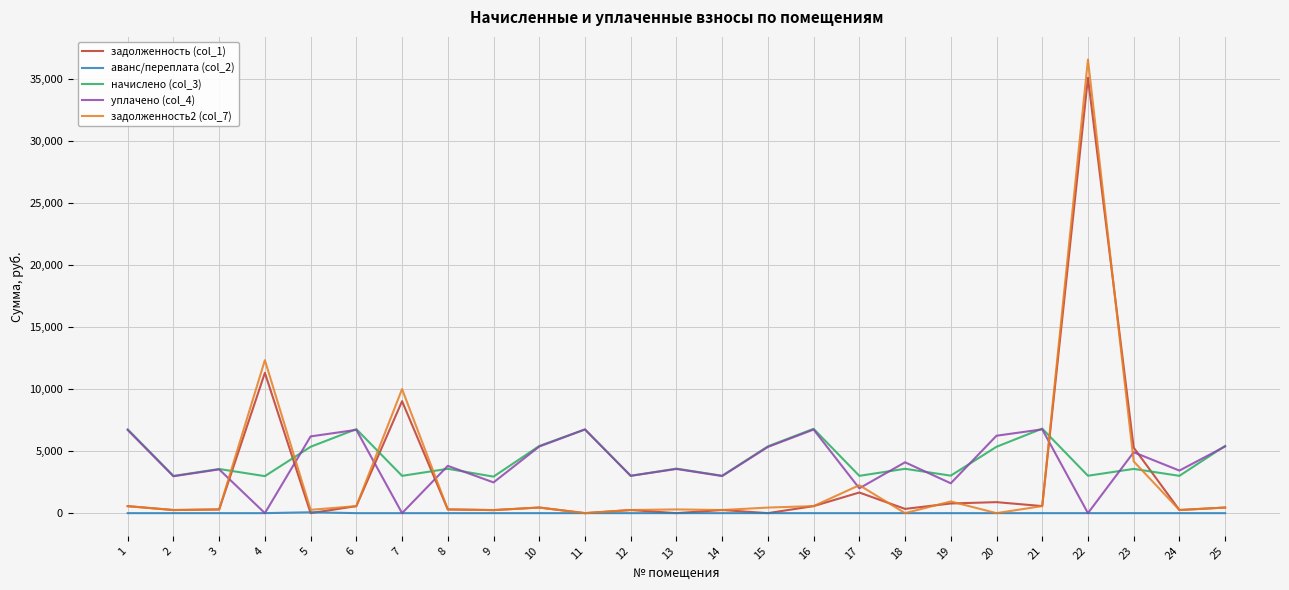

True or false: начислено (col_3) has more than 0 interior local peaks.

True